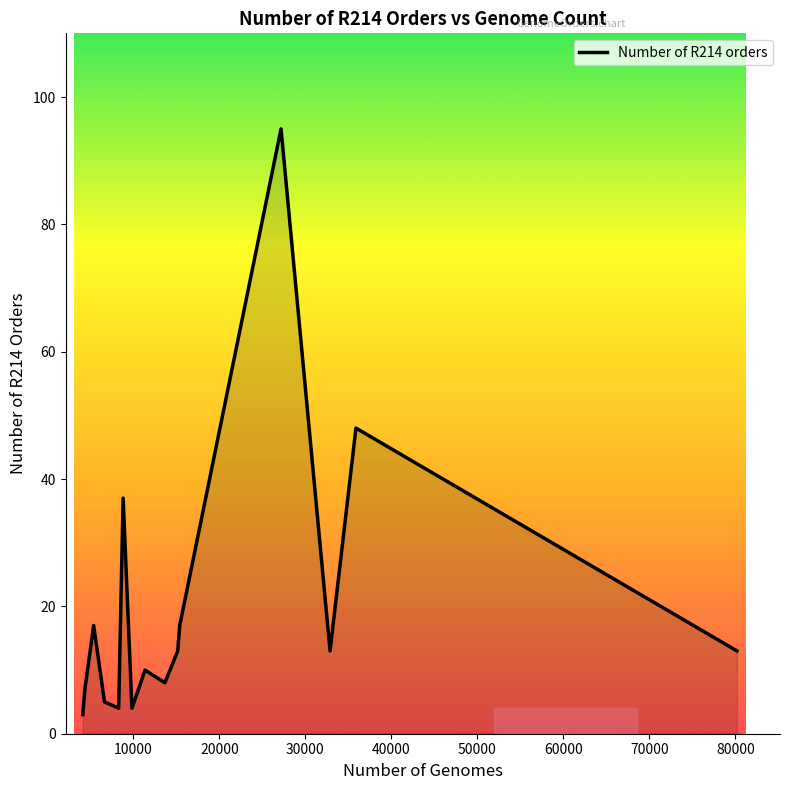

What is the greatest value displayed?

95